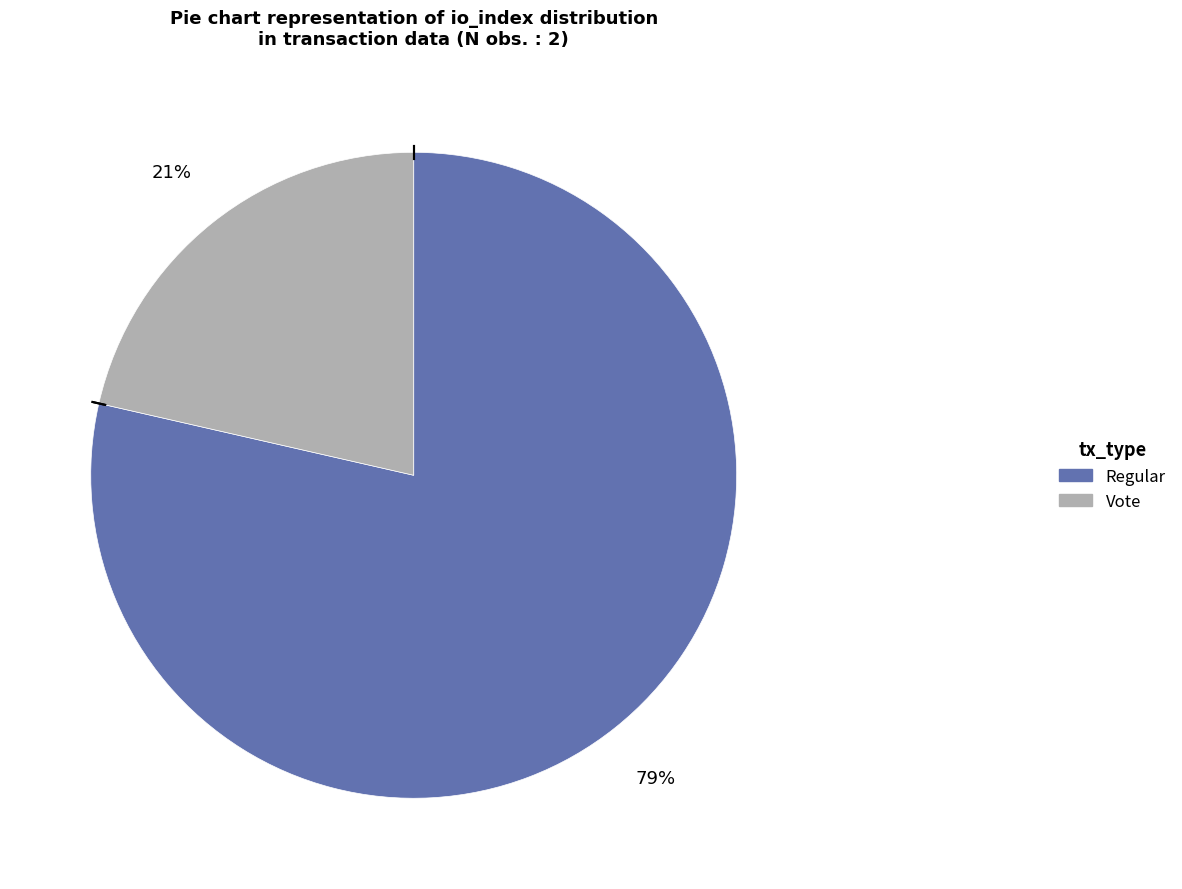

Do Regular and Vote together represent more than half of the pie?

Yes